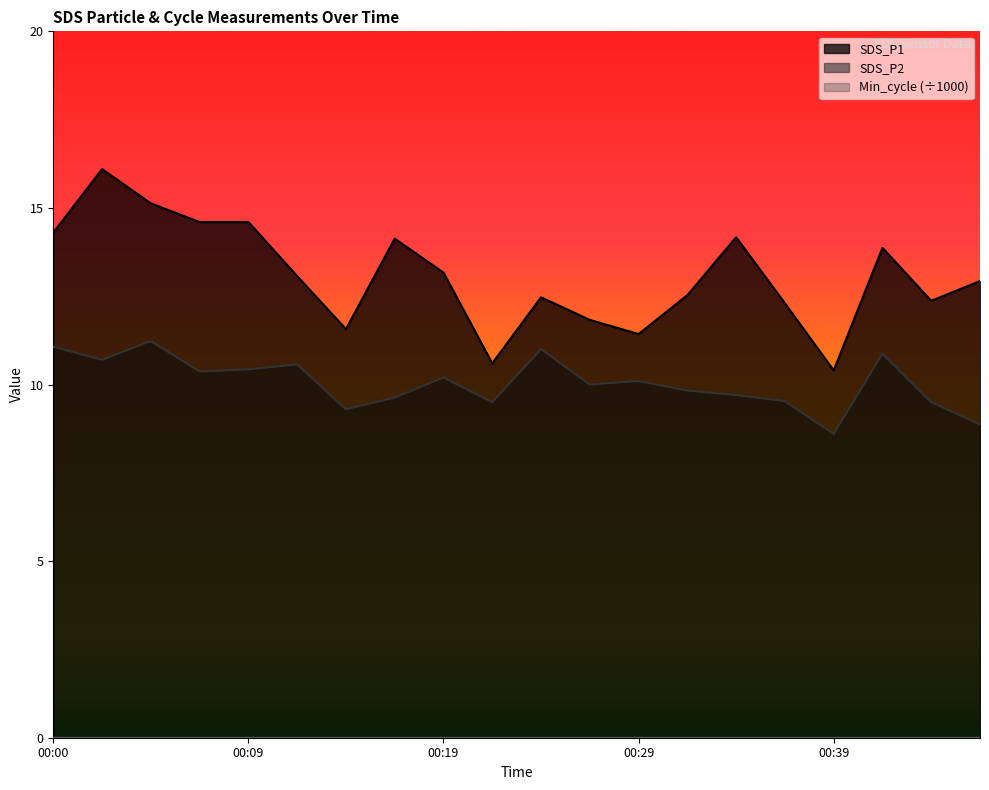

What is the value of the SDS_P1 point at the 9th from the left?

13.2